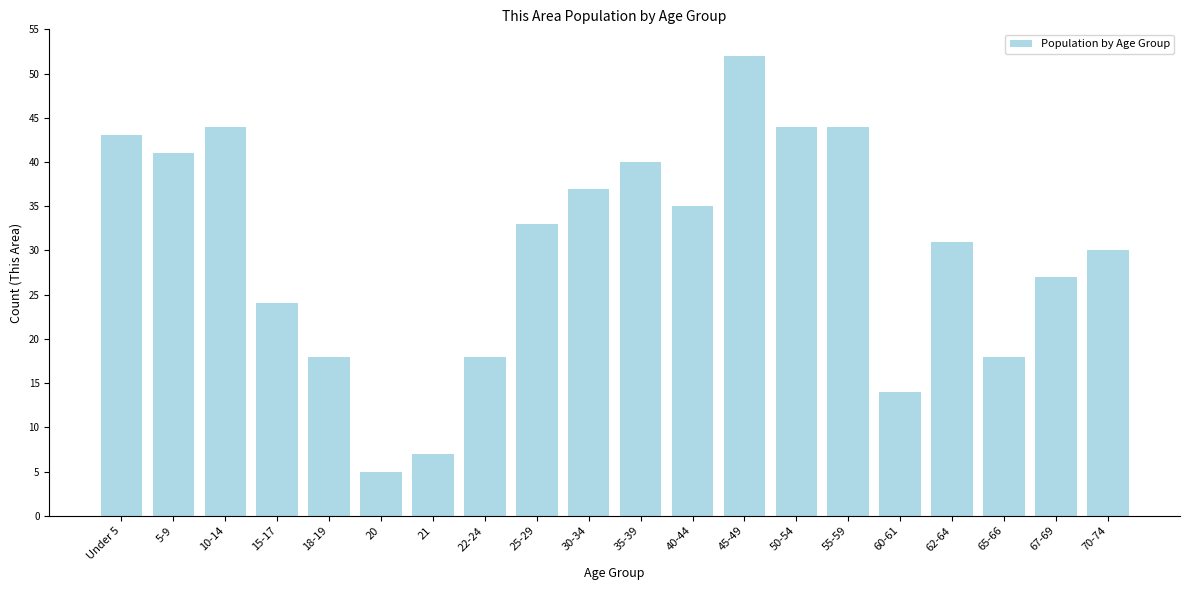

Reading right to left, extract all data points from this chart.

30	27	18	31	14	44	44	52	35	40	37	33	18	7	5	18	24	44	41	43